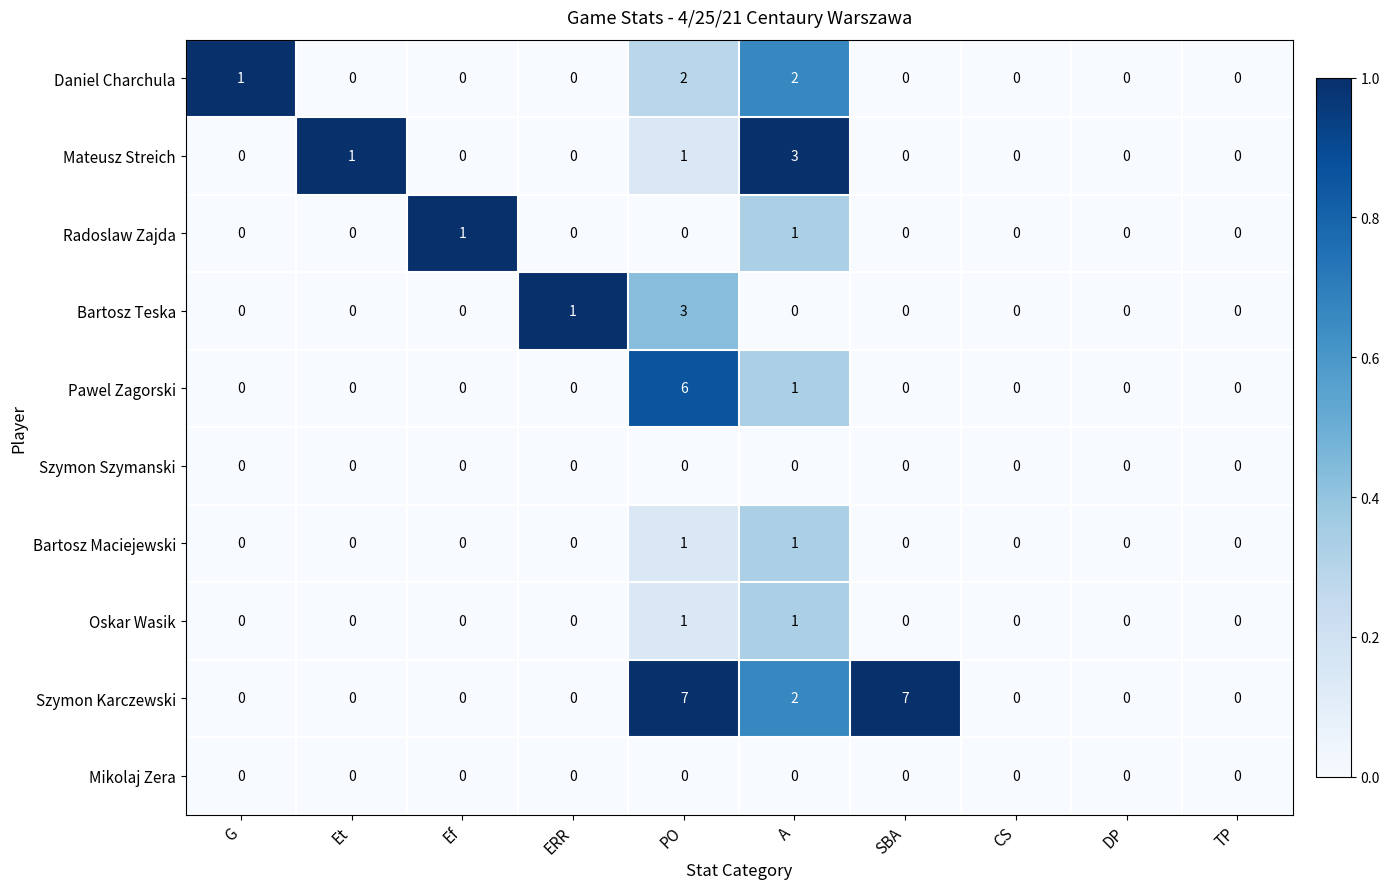

How many series are shown in this chart?

10